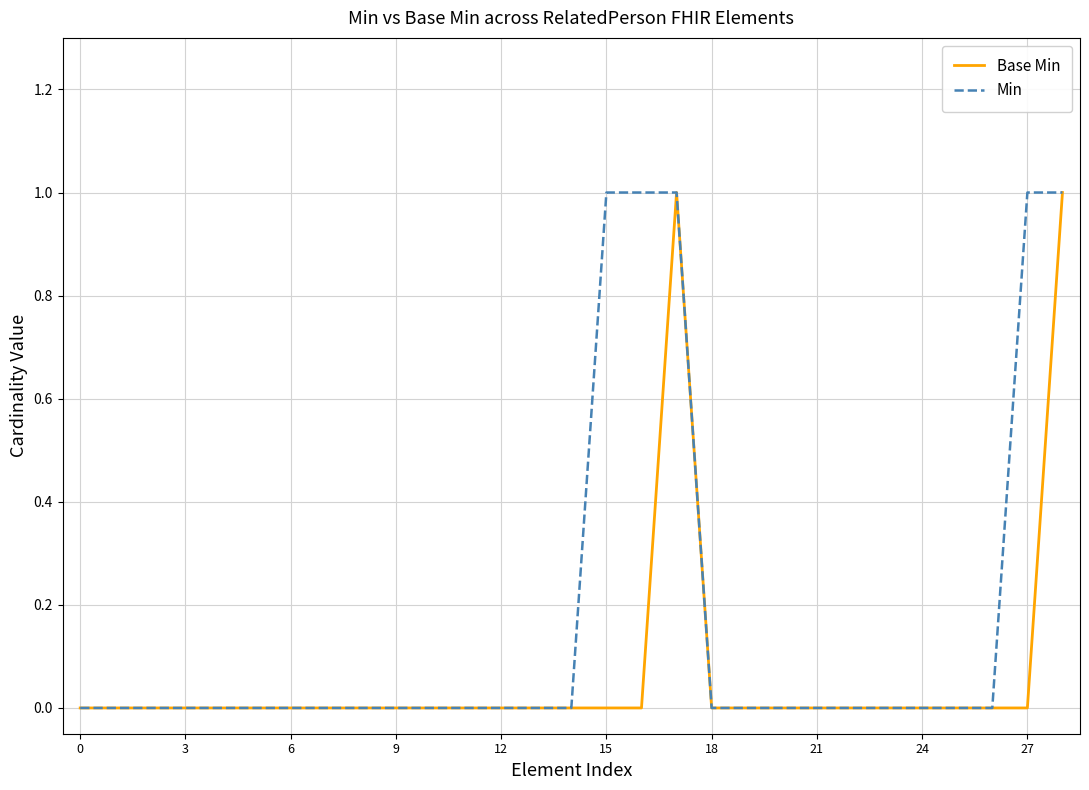

Count the number of categories in the chart.

29